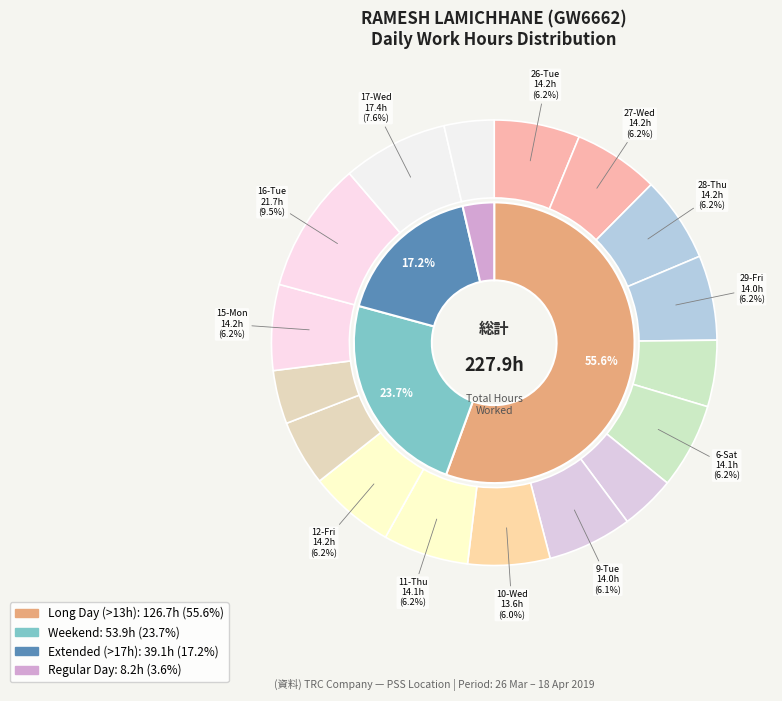

What percentage is the 13-Sat slice, to the nearest percent?

5%